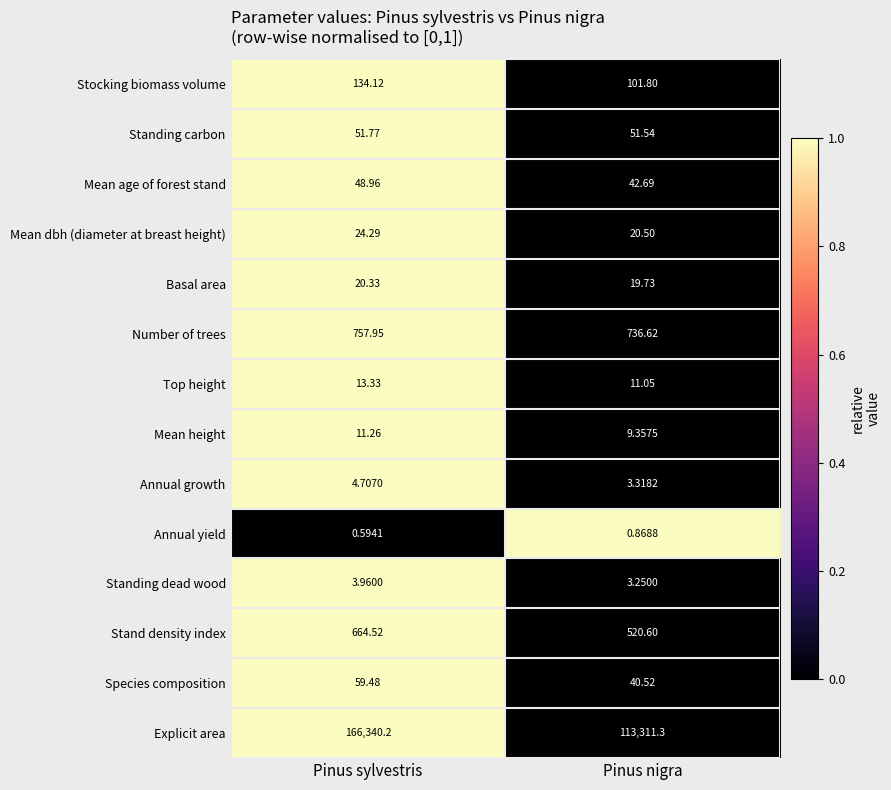

Which category has the lowest value in the Mean height series?

Pinus nigra